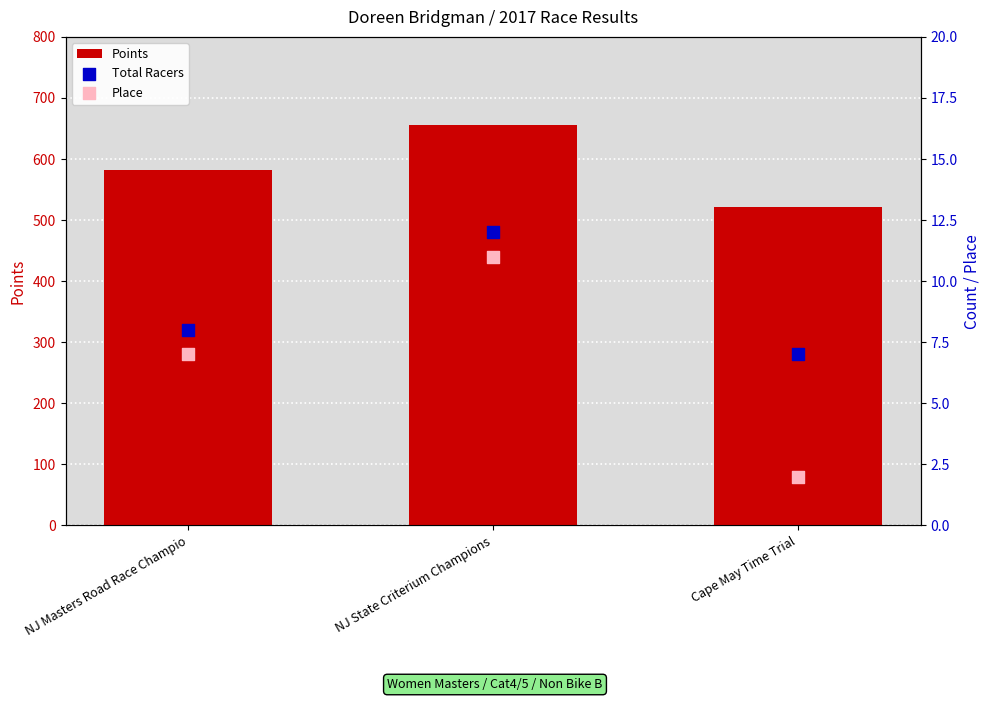

What are all the series names shown in the legend?

Points, Total Racers, Place